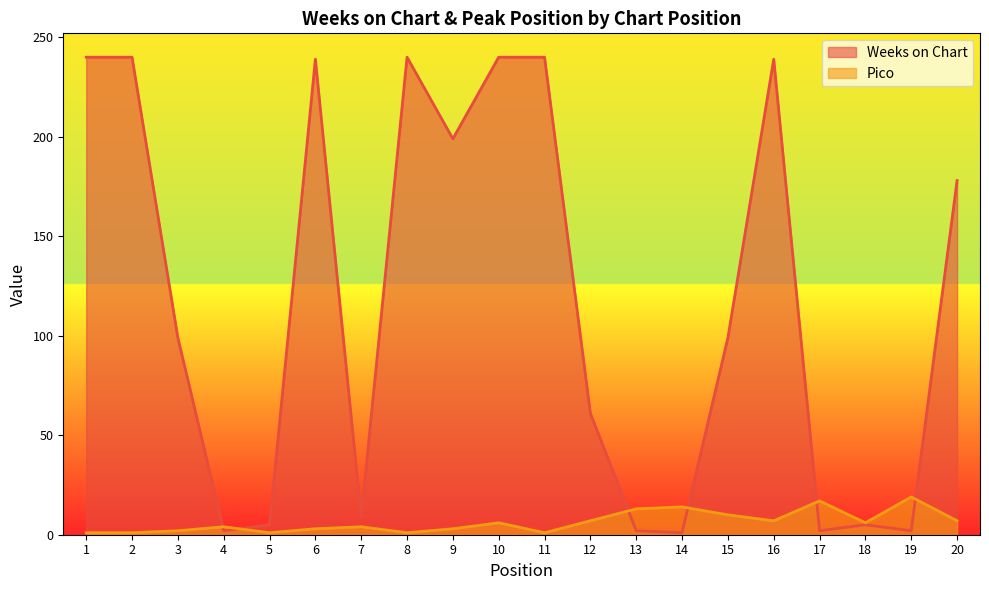

At which category does the chart reach its minimum across all series?

14